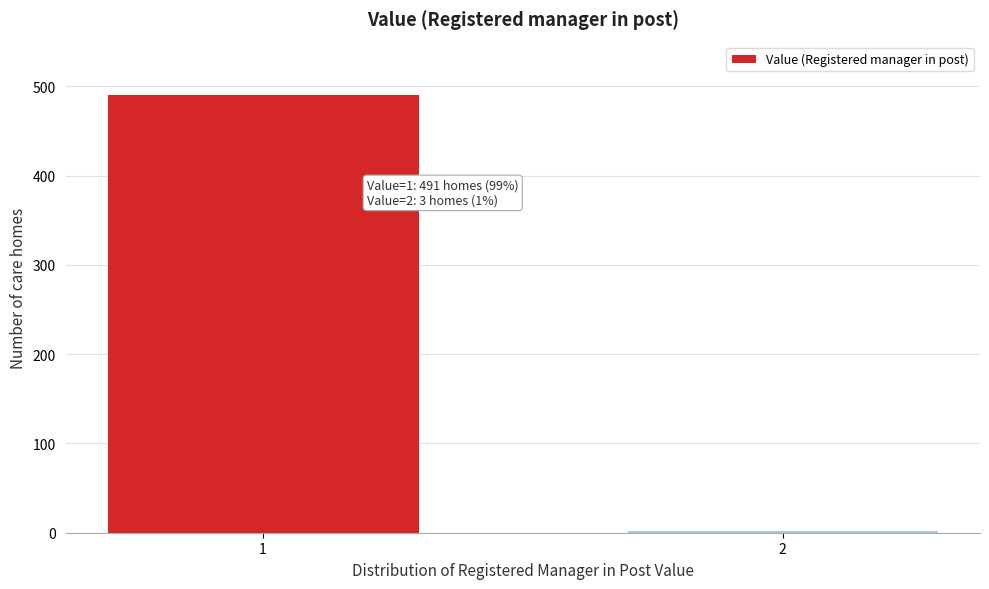

Reading left to right, extract all data points from this chart.

1=491	2=3